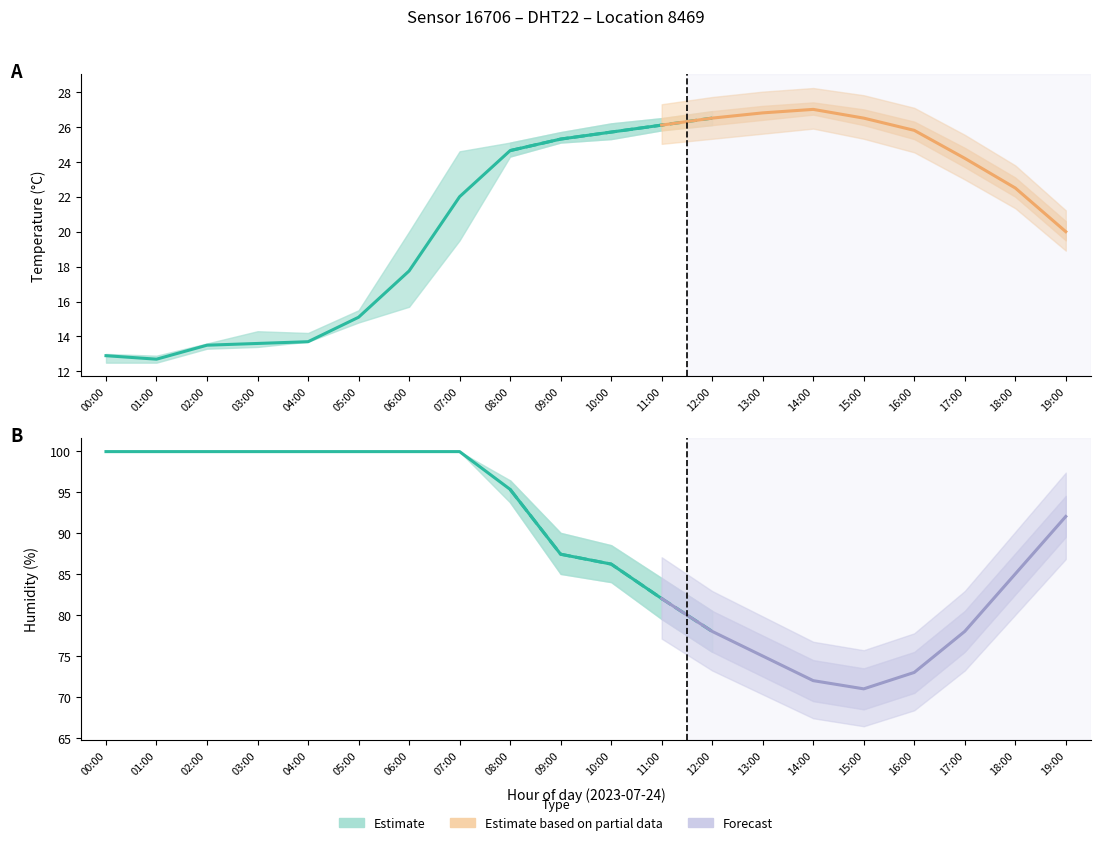

The value of humidity_lower at 03:00 is 154.9. True or false?

False